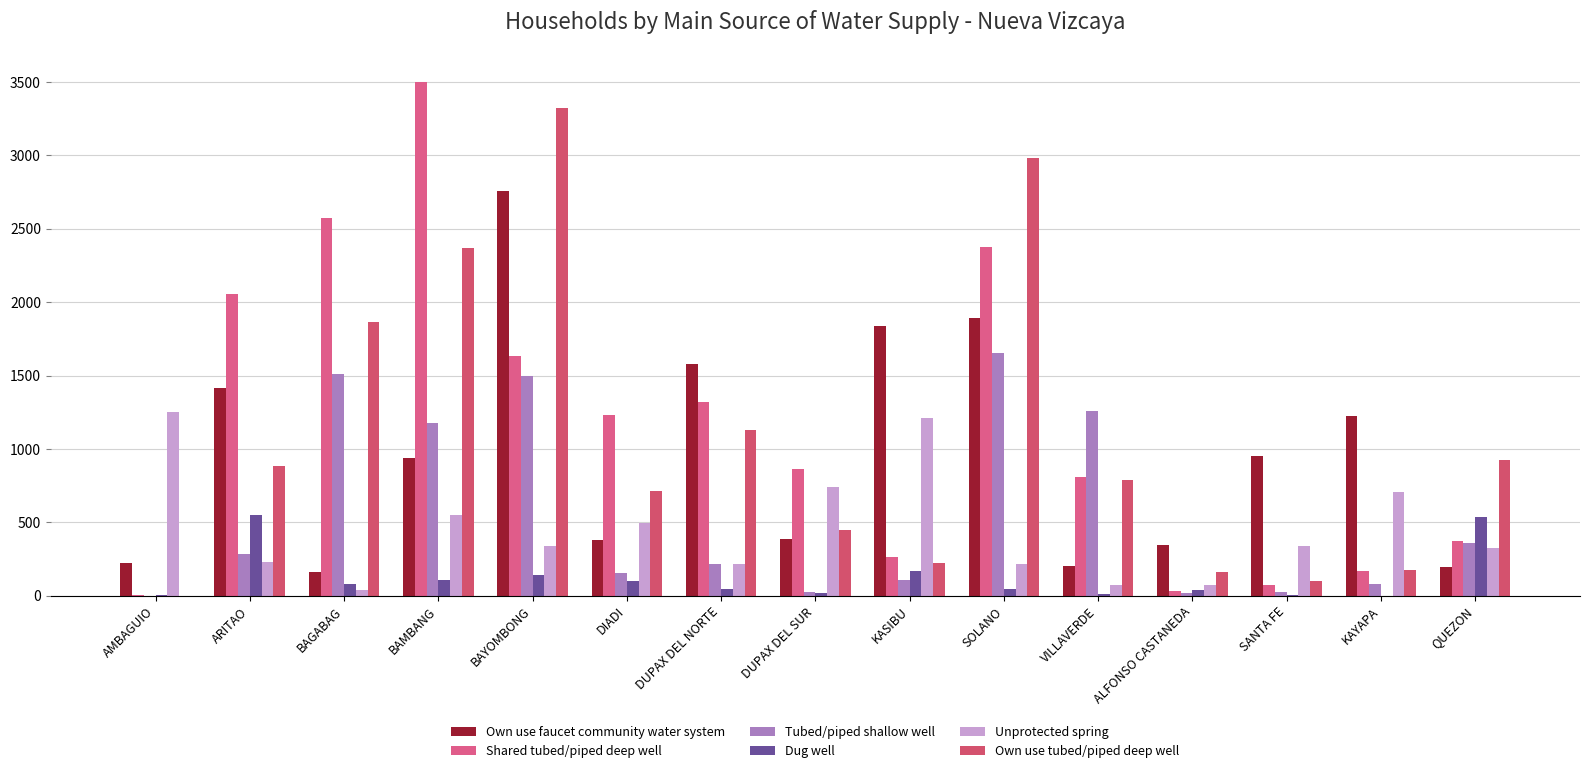

True or false: Own use tubed/piped deep well has a value of 794 at DUPAX DEL SUR.

False